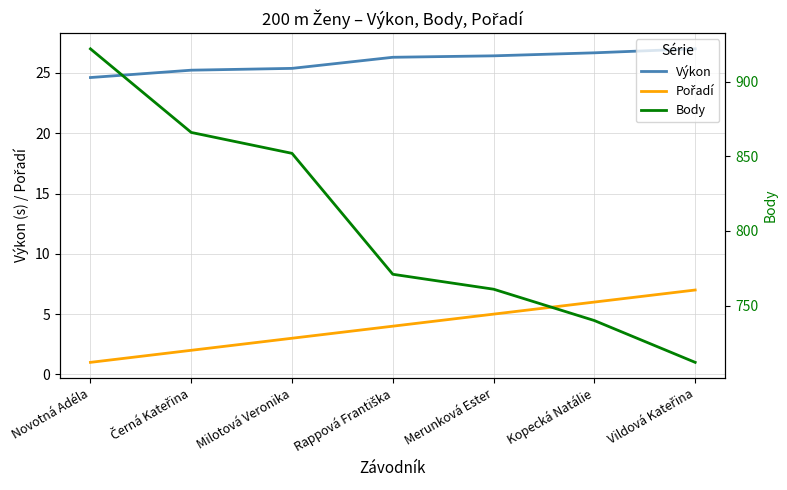

What position from the right is Kopecká Natálie?

2